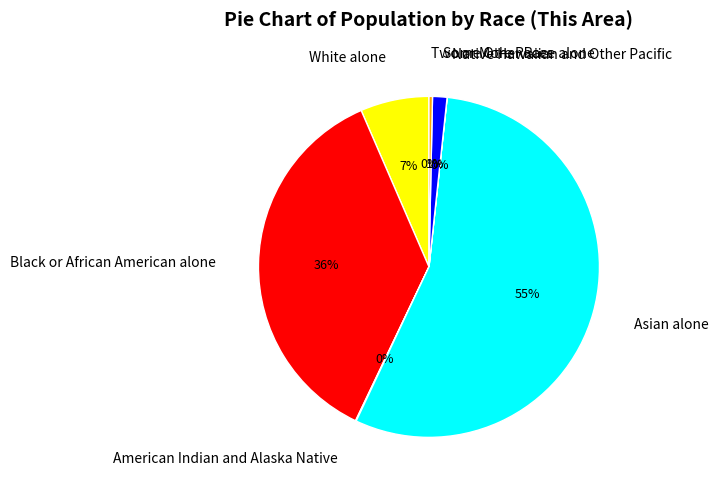

Does Asian alone account for over 50% of the chart?

Yes